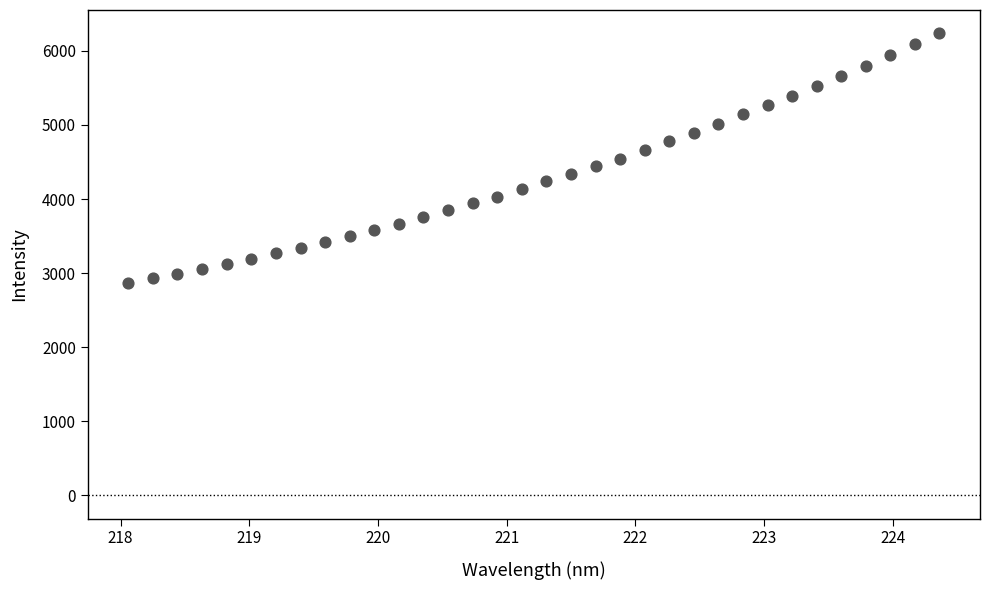

What is the range of Y values (max minus min)?

3370.9